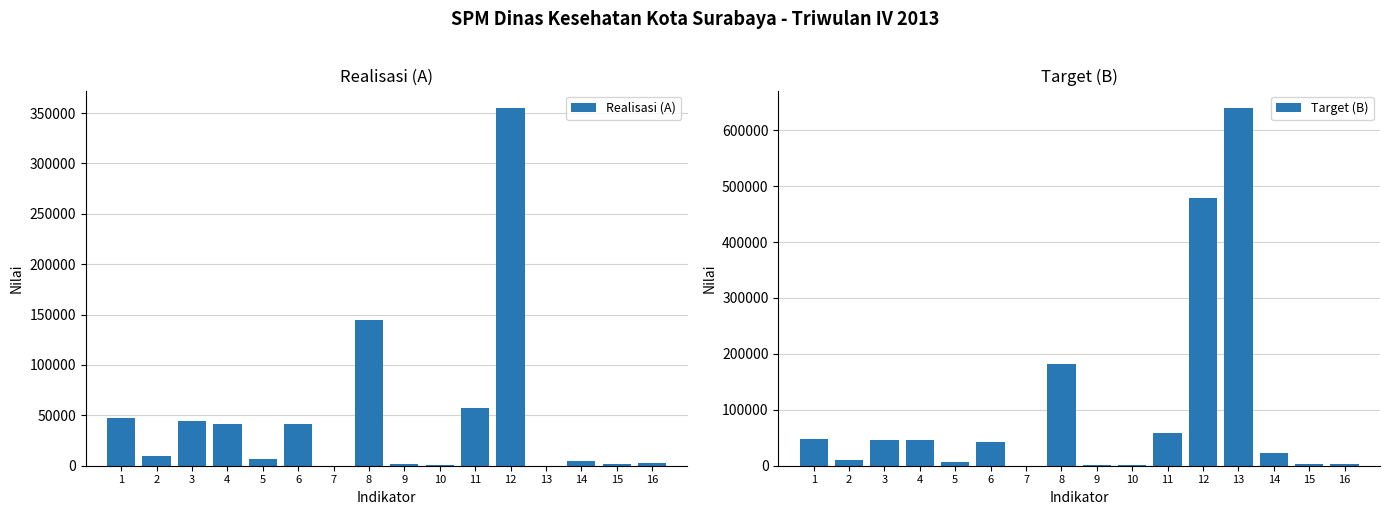

Reading right to left, what are all the values shown in this chart?

Realisasi (A): 16=2207.0	15=2070.0	14=4665.0	13=17.0	12=354665.0	11=56849.0	10=444.0	9=1964.0	8=144866.0	7=102.0	6=40953.0	5=6364.0	4=41296.0	3=44463.0	2=9578.0	1=47592.0
Target (B): 16=2207.0	15=3013.0	14=22454.3	13=639045.0	12=478844.0	11=58136.0	10=444.0	9=1964.0	8=181263.0	7=160.0	6=43280.0	5=6492.0	4=46303.0	3=46303.0	2=9701.4	1=48507.0